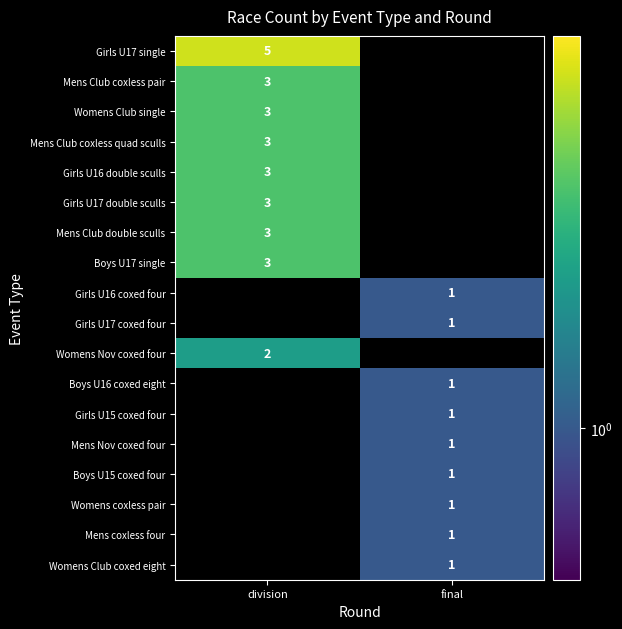

Is it true that Mens Club coxless quad sculls equals -2 at final?

False